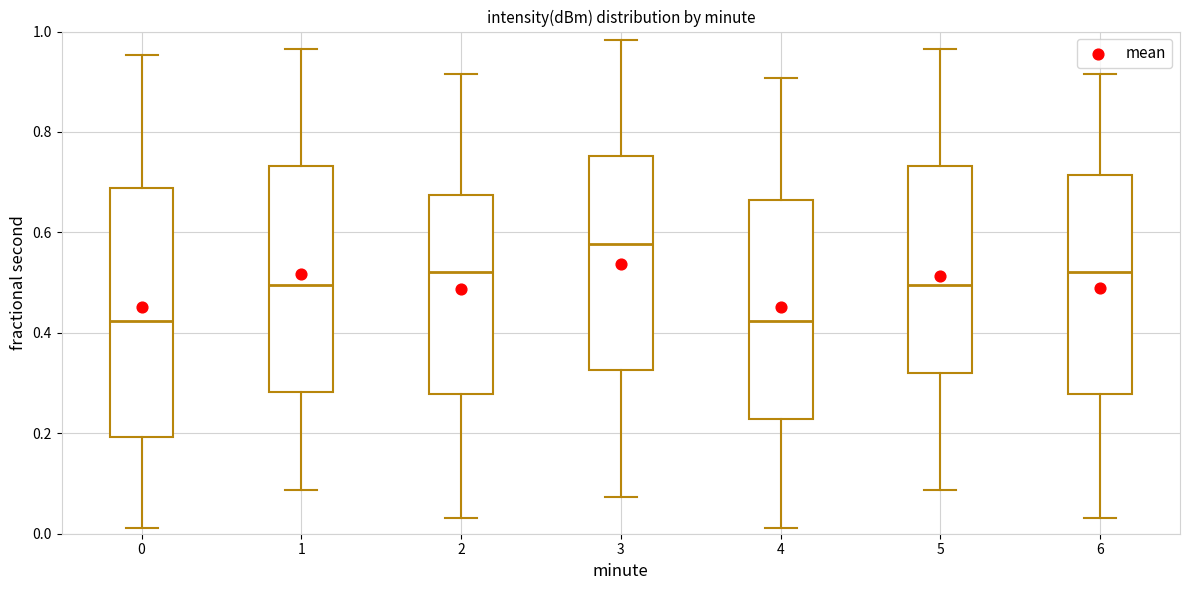

Where is the lower edge of the box at x = 0 on the y-axis? The values are not printed on the chart, so give them approximately, as read against the axis.

0.20